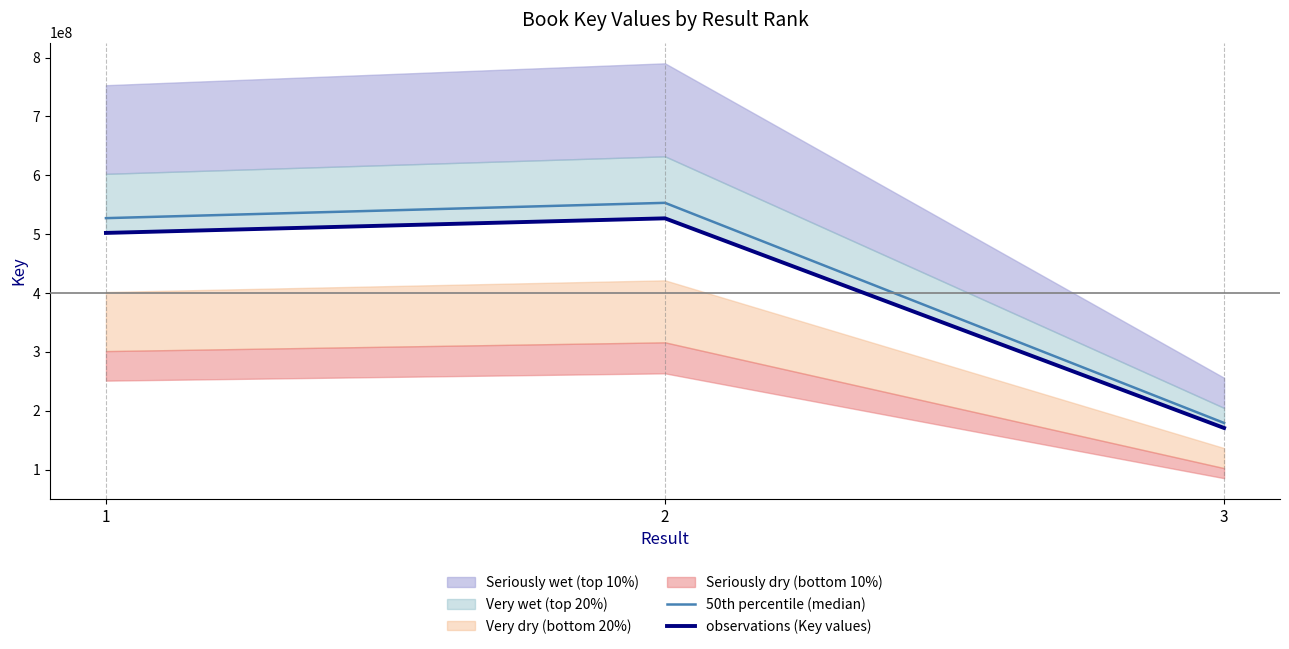

What is the minimum value for observations (Key values)?

170556198.0